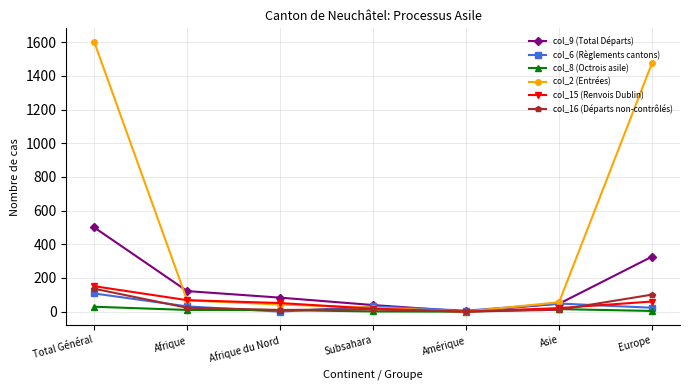

Is it true that col_9 (Total Départs) equals 83 at Afrique du Nord?

True